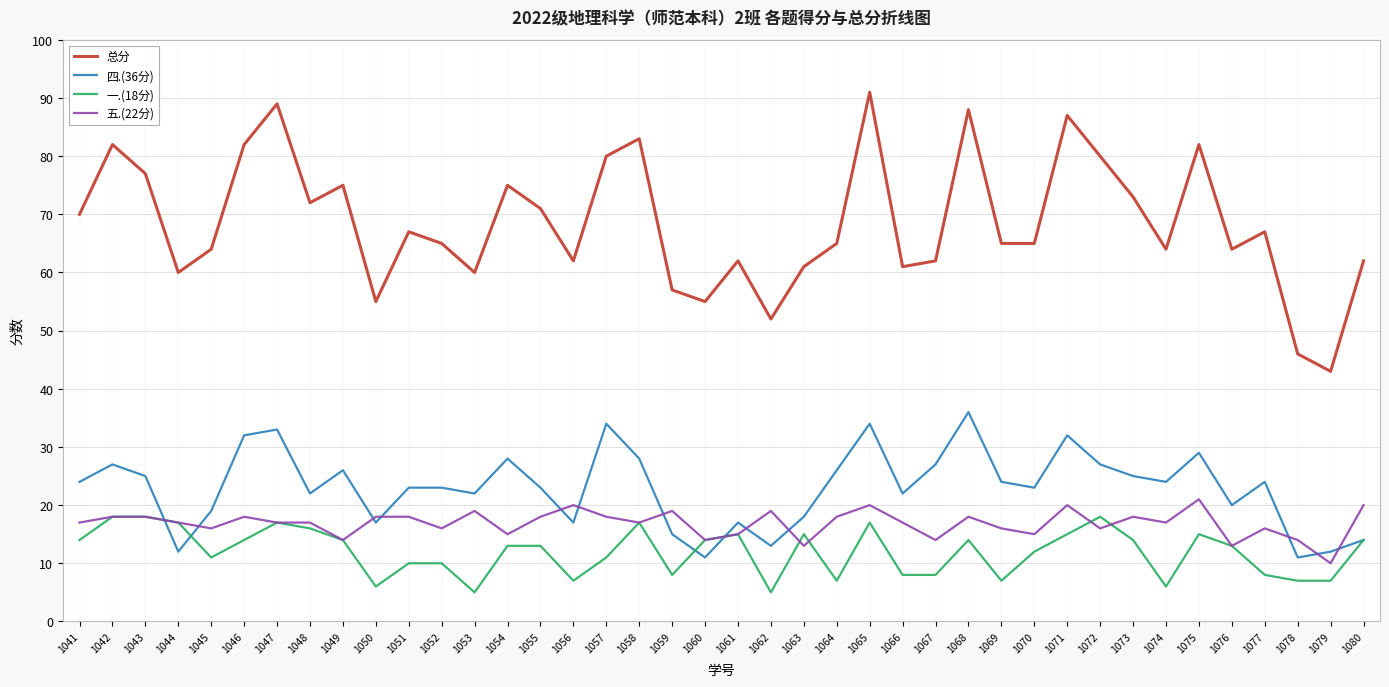

Reading left to right, what are all the values shown in this chart?

总分: 1041=70	1042=82	1043=77	1044=60	1045=64	1046=82	1047=89	1048=72	1049=75	1050=55	1051=67	1052=65	1053=60	1054=75	1055=71	1056=62	1057=80	1058=83	1059=57	1060=55	1061=62	1062=52	1063=61	1064=65	1065=91	1066=61	1067=62	1068=88	1069=65	1070=65	1071=87	1072=80	1073=73	1074=64	1075=82	1076=64	1077=67	1078=46	1079=43	1080=62
四.(36分): 1041=24	1042=27	1043=25	1044=12	1045=19	1046=32	1047=33	1048=22	1049=26	1050=17	1051=23	1052=23	1053=22	1054=28	1055=23	1056=17	1057=34	1058=28	1059=15	1060=11	1061=17	1062=13	1063=18	1064=26	1065=34	1066=22	1067=27	1068=36	1069=24	1070=23	1071=32	1072=27	1073=25	1074=24	1075=29	1076=20	1077=24	1078=11	1079=12	1080=14
一.(18分): 1041=14	1042=18	1043=18	1044=17	1045=11	1046=14	1047=17	1048=16	1049=14	1050=6	1051=10	1052=10	1053=5	1054=13	1055=13	1056=7	1057=11	1058=17	1059=8	1060=14	1061=15	1062=5	1063=15	1064=7	1065=17	1066=8	1067=8	1068=14	1069=7	1070=12	1071=15	1072=18	1073=14	1074=6	1075=15	1076=13	1077=8	1078=7	1079=7	1080=14
五.(22分): 1041=17	1042=18	1043=18	1044=17	1045=16	1046=18	1047=17	1048=17	1049=14	1050=18	1051=18	1052=16	1053=19	1054=15	1055=18	1056=20	1057=18	1058=17	1059=19	1060=14	1061=15	1062=19	1063=13	1064=18	1065=20	1066=17	1067=14	1068=18	1069=16	1070=15	1071=20	1072=16	1073=18	1074=17	1075=21	1076=13	1077=16	1078=14	1079=10	1080=20